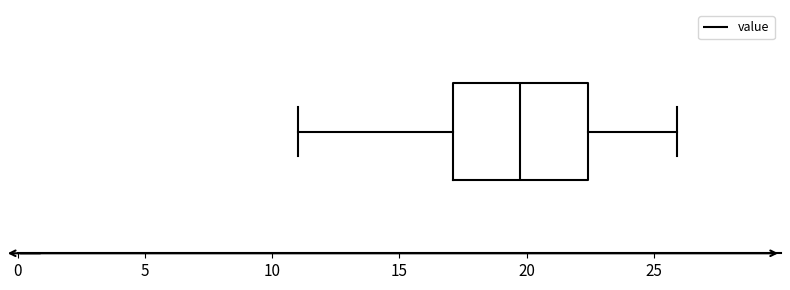

Transcribe this box plot: give where the median line is, the range the box spans, and where the two whiskers end, as read against the x-axis. The values are not printed on the chart, so give them approximately, as read against the axis.

median 19.5, box 17.0 to 22.5, whiskers 11.0 to 26.0